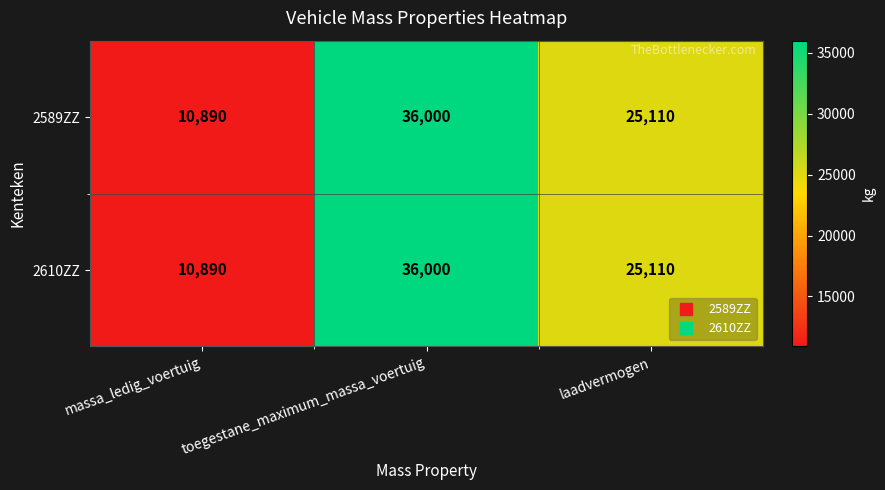

Is it true that 2589ZZ equals 10890 at massa_ledig_voertuig?

True